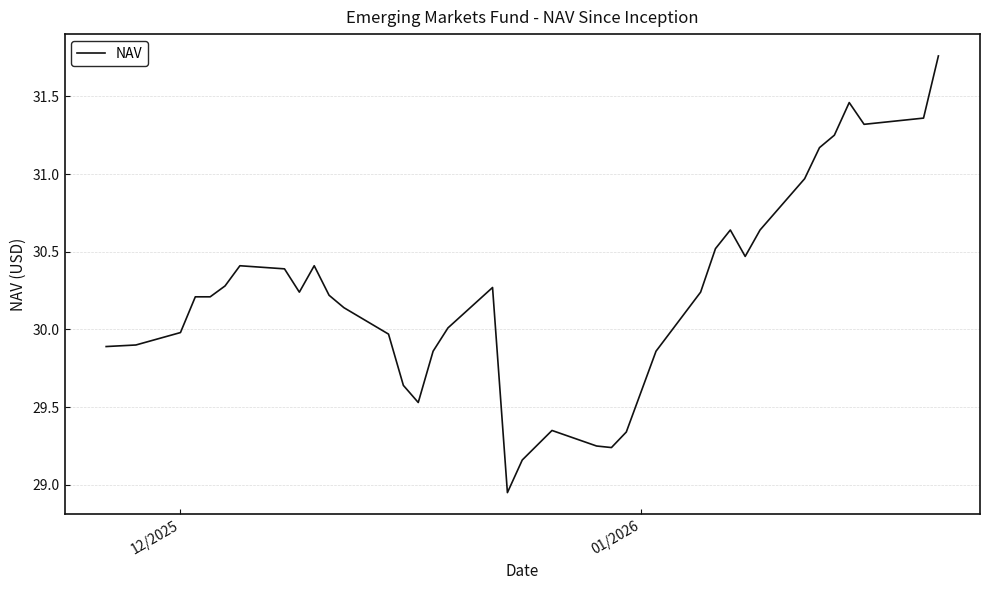

How many lines are shown in the chart?

1